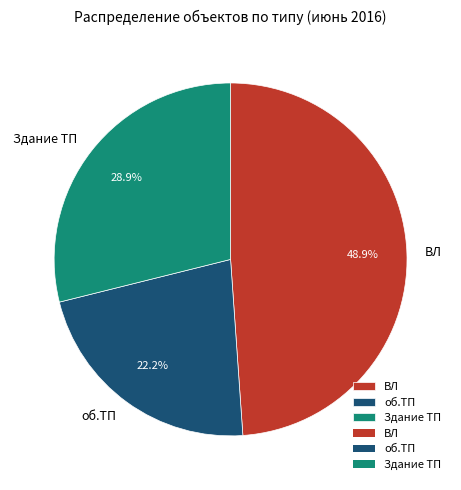

How many segments does this pie chart have?

3